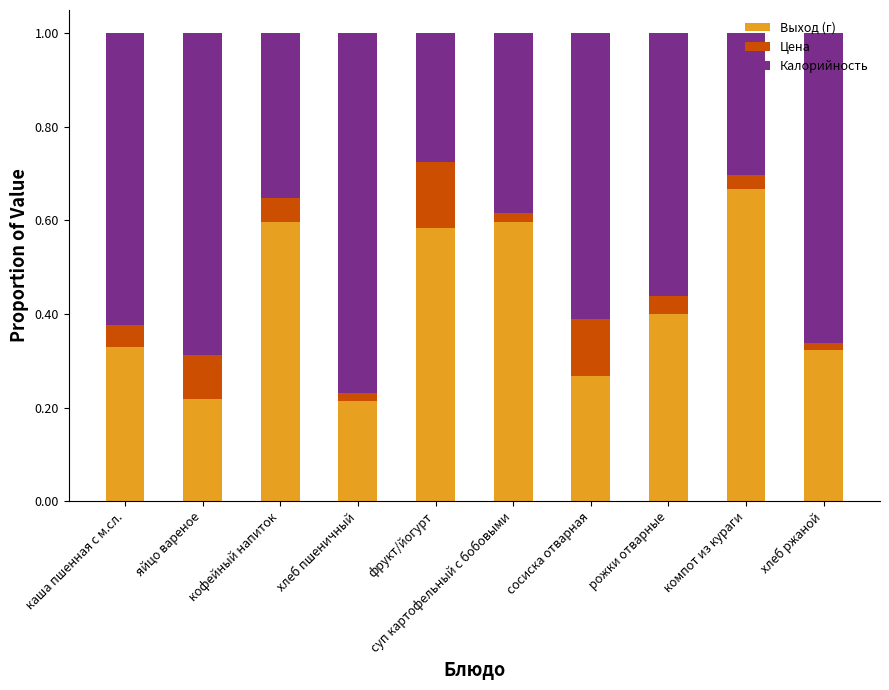

Which category has the highest value in the Выход (г) series?

компот из кураги